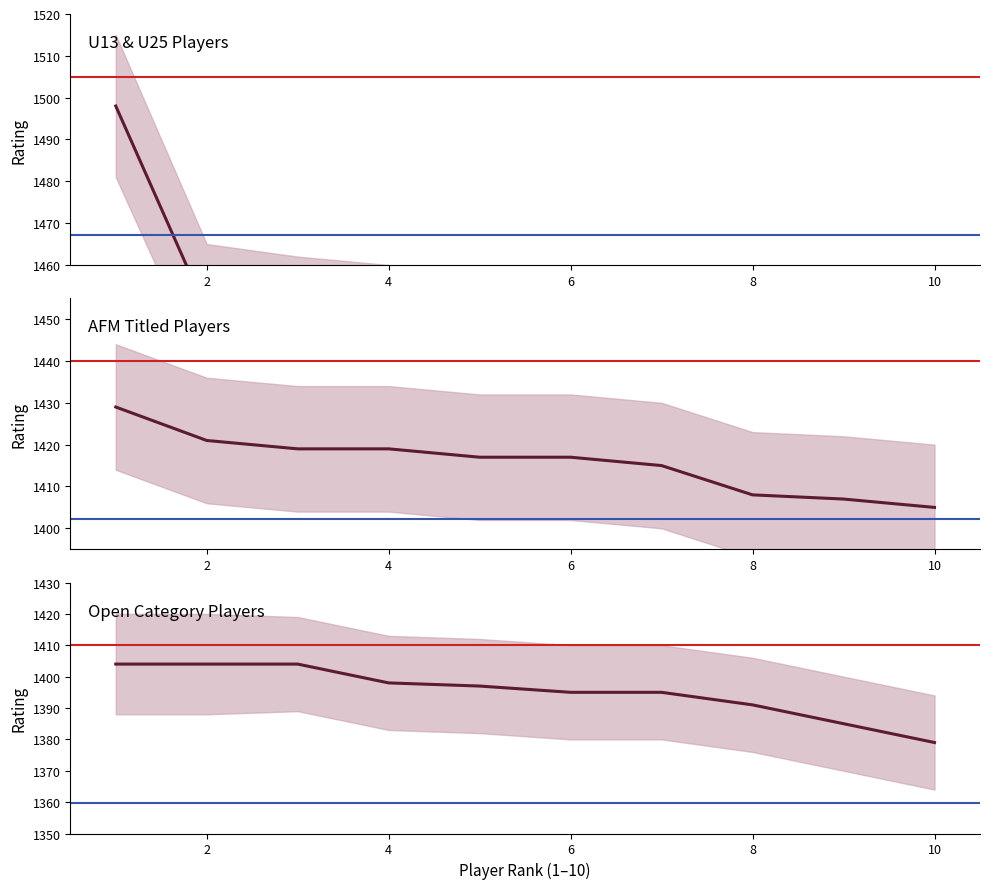

True or false: U13 & U25 Players and Open Category Players cross at least once.

False